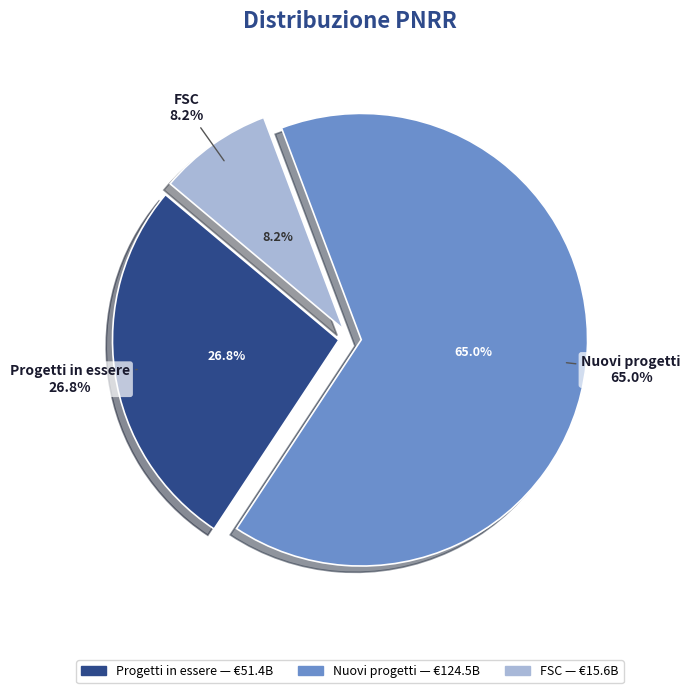

Is it true that Nuovi progetti is 65% of the pie?

True